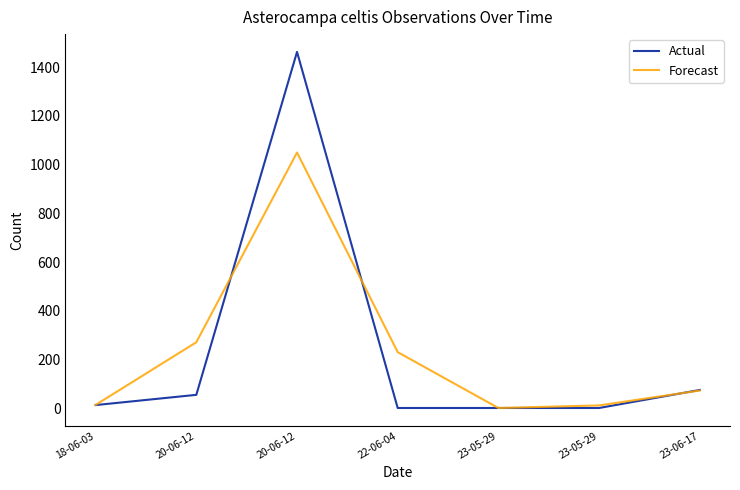

What is the greatest value displayed?

1463.0